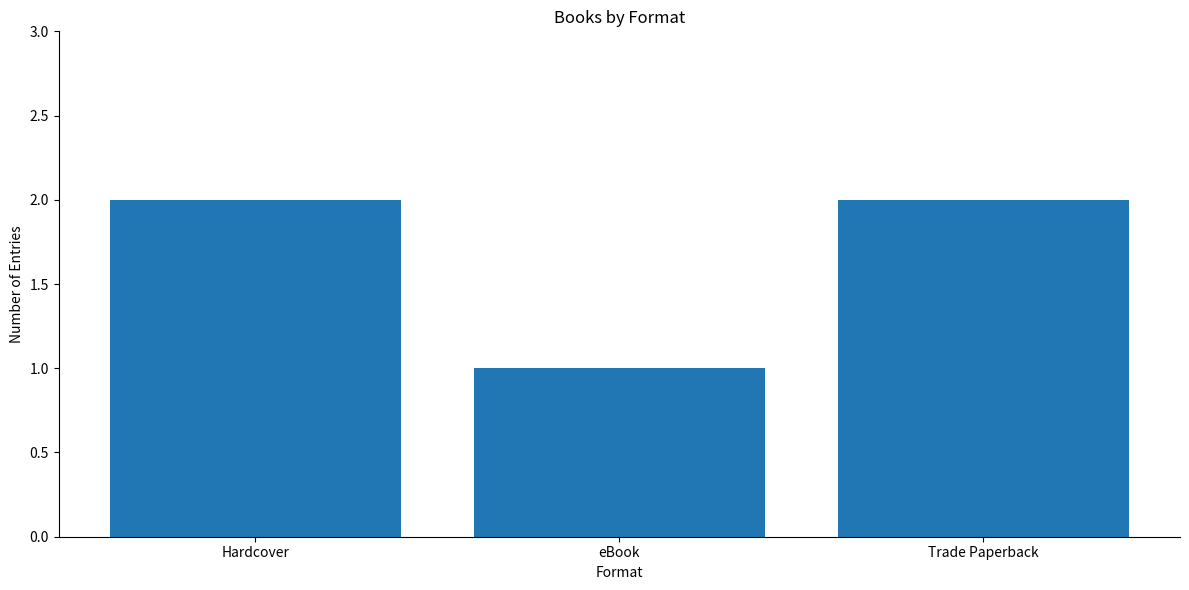

Reading right to left, transcribe all the data shown in this chart.

Trade Paperback=2	eBook=1	Hardcover=2